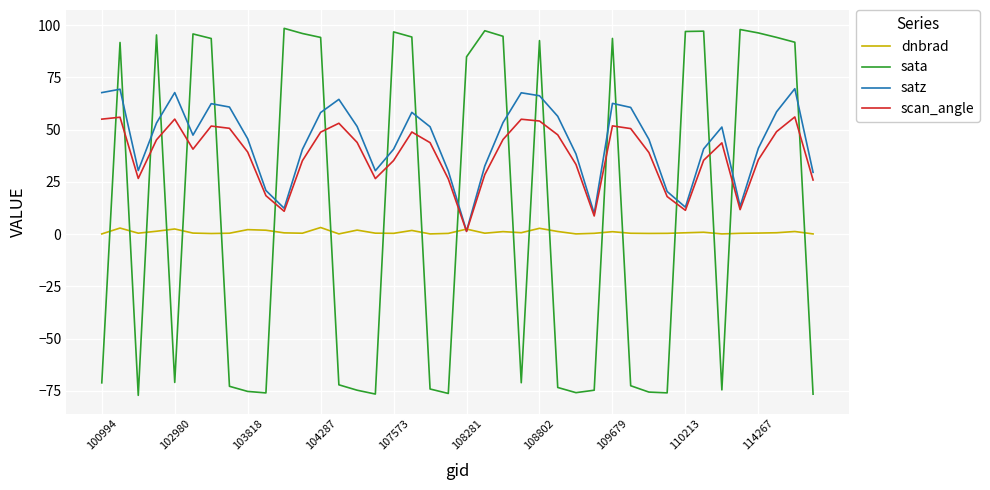

In satz, how many points are lower than both neighbors (excluding endpoints)?

8